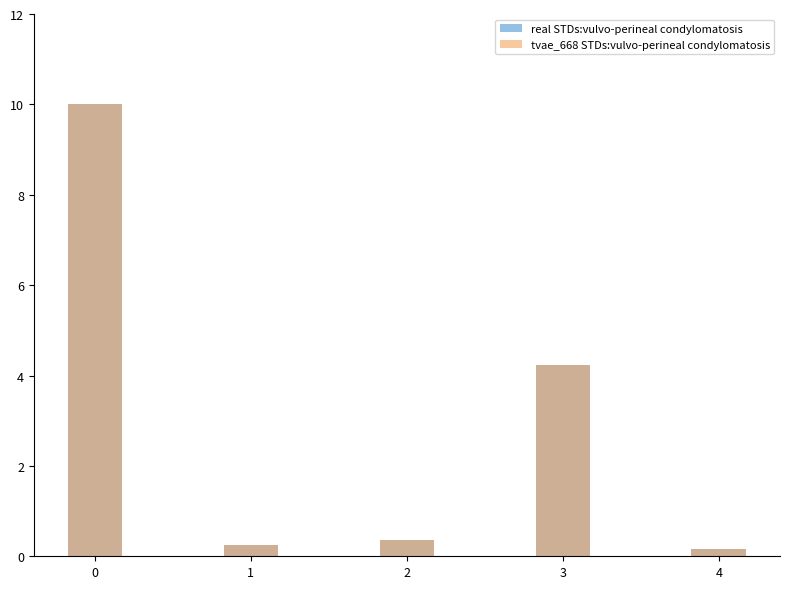

Is it true that real STDs:vulvo-perineal condylomatosis equals 0.1 at 4?

False